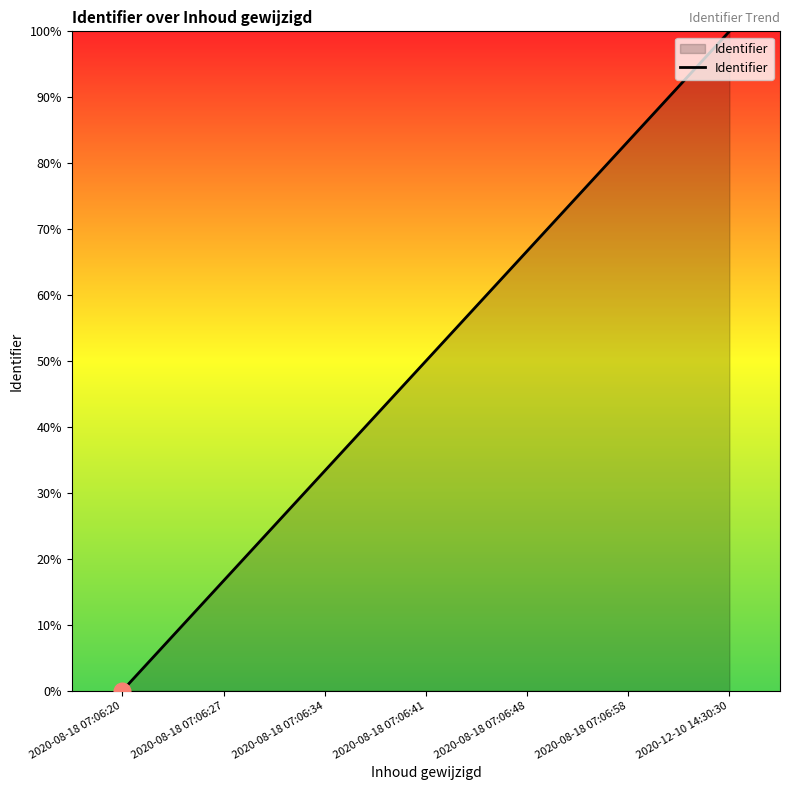

What is the change in value from 2020-08-18 07:06:27 to 2020-08-18 07:06:34?

+16.7